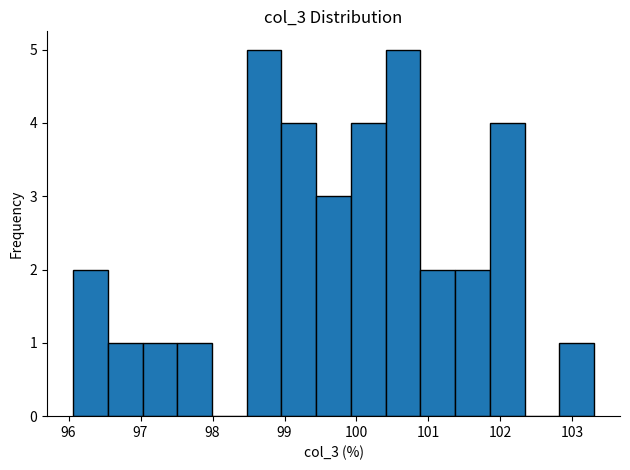

Reading left to right, transcribe this chart: for each bar, give the range it covers on the x-axis and its height. Neither the bar edges nor the heights are printed on the chart, so give them approximately, as read against the axes.

96.1 to 96.5: 2
96.5 to 97.0: 1
97.0 to 97.5: 1
97.5 to 98.0: 1
98.0 to 98.5: 0
98.5 to 99.0: 5
99.0 to 99.4: 4
99.4 to 99.9: 3
99.9 to 100.4: 4
100.4 to 100.9: 5
100.9 to 101.4: 2
101.4 to 101.9: 2
101.9 to 102.3: 4
102.3 to 102.8: 0
102.8 to 103.3: 1